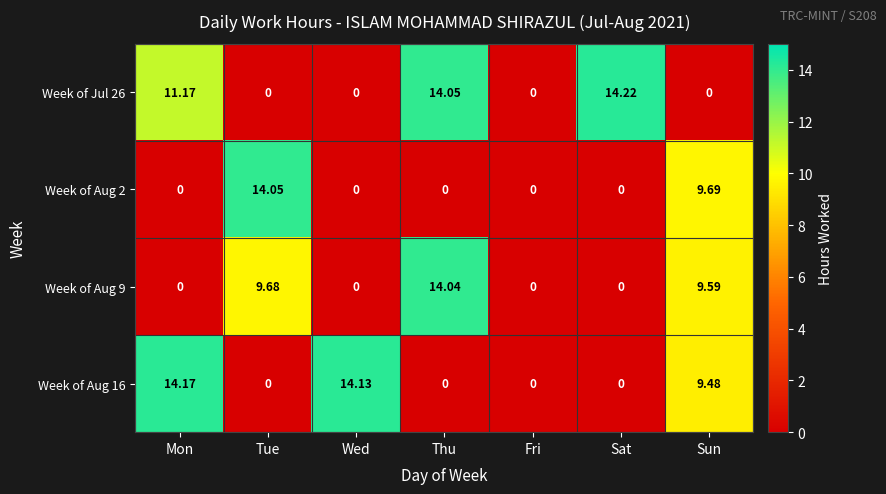

How many distinct data groups are displayed?

4